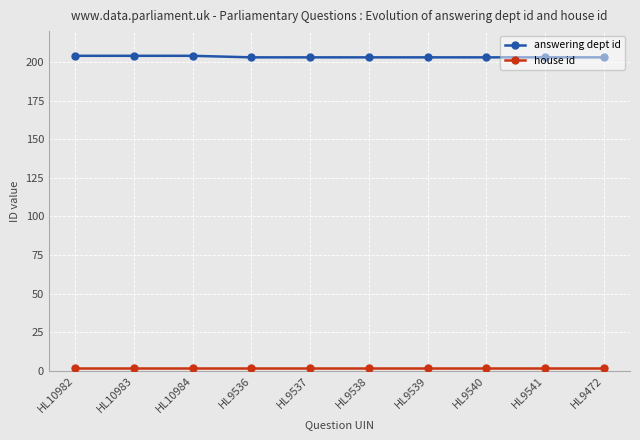

Is it true that answering dept id equals 310 at HL10984?

False